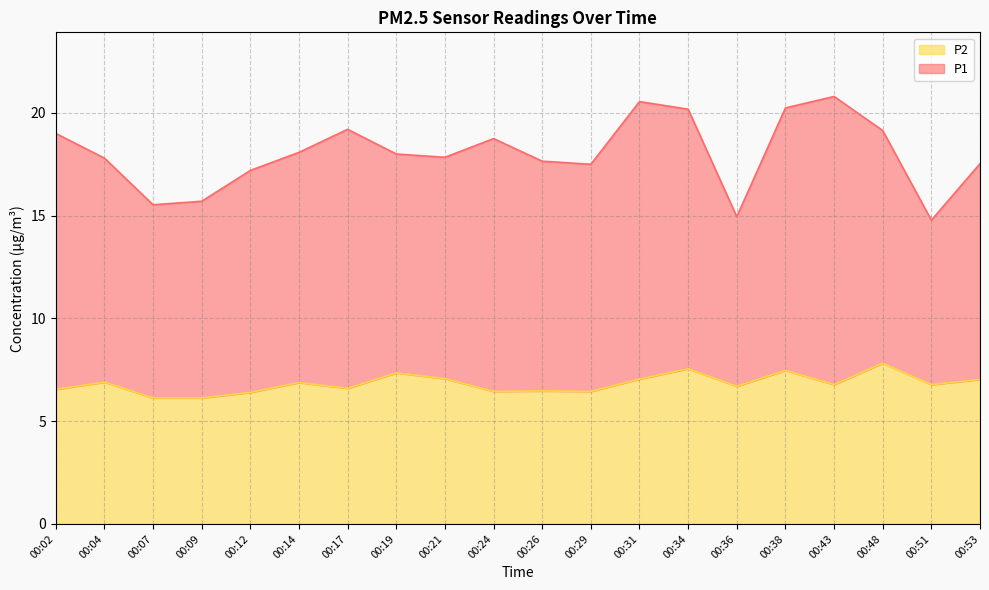

True or false: the data shows 6.1 at 00:09.

True